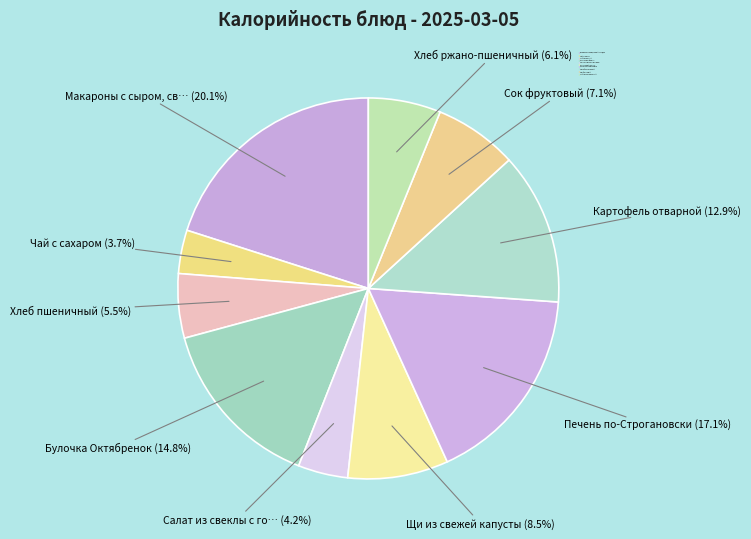

True or false: Хлеб пшеничный accounts for 5% of the total.

True